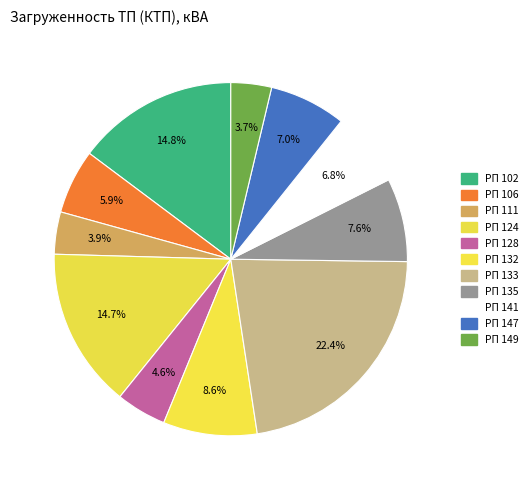

How many segments does this pie chart have?

11